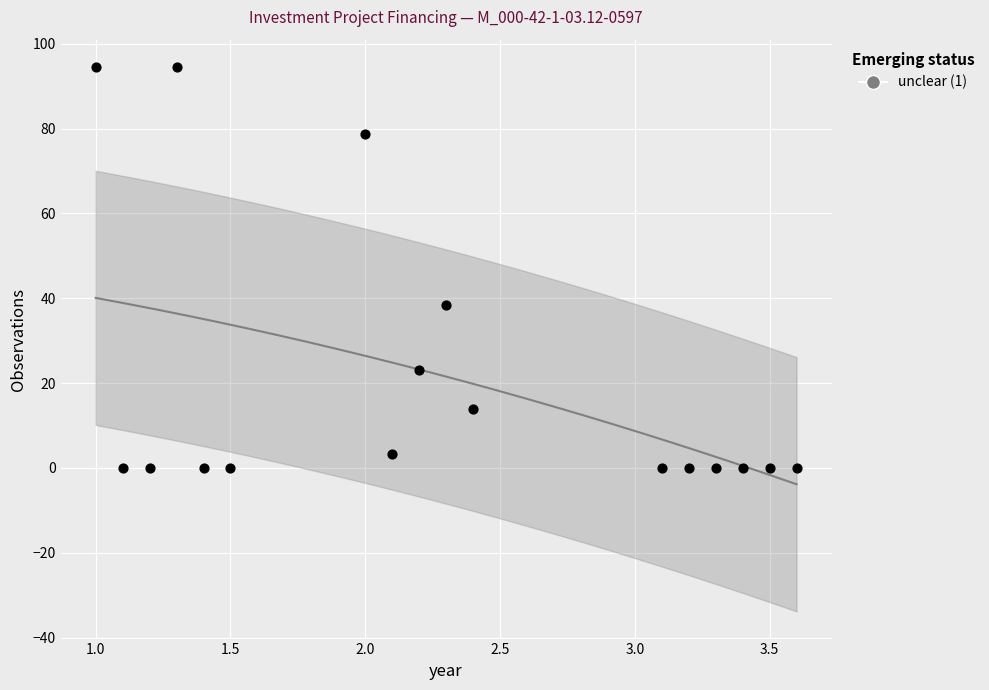

What is the range of X values (max minus min)?

2.6